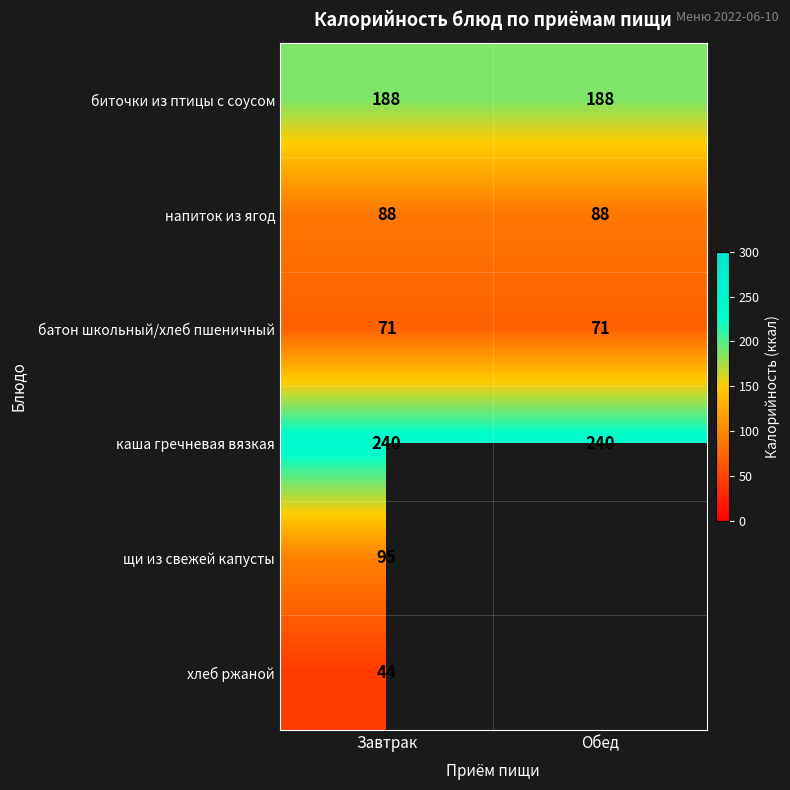

What is the lowest value of the напиток из ягод series?

88